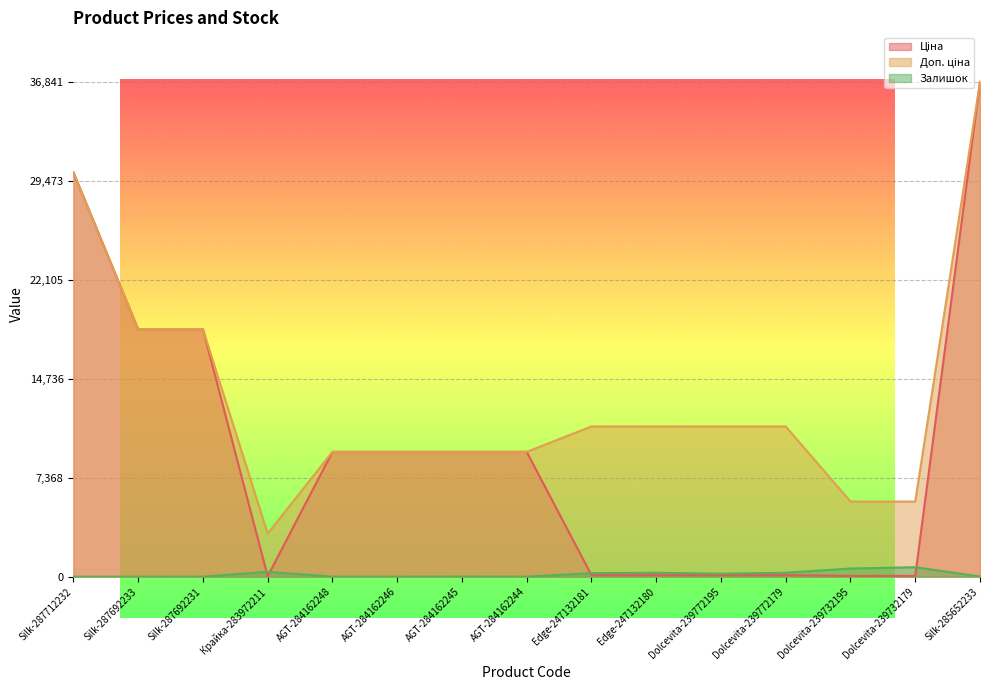

What is the label of the 9th point from the left?

Edge-247132181